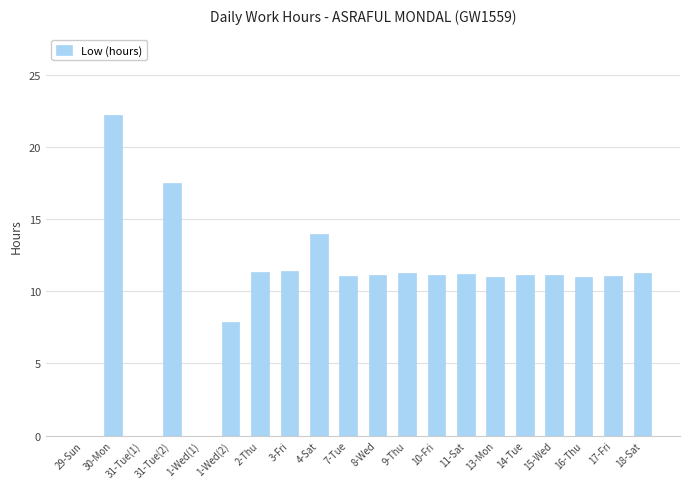

How many data points does each series have?

20